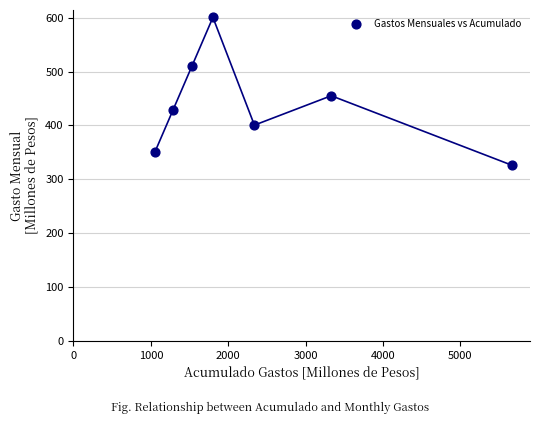

What is the range of Y values (max minus min)?

274.6